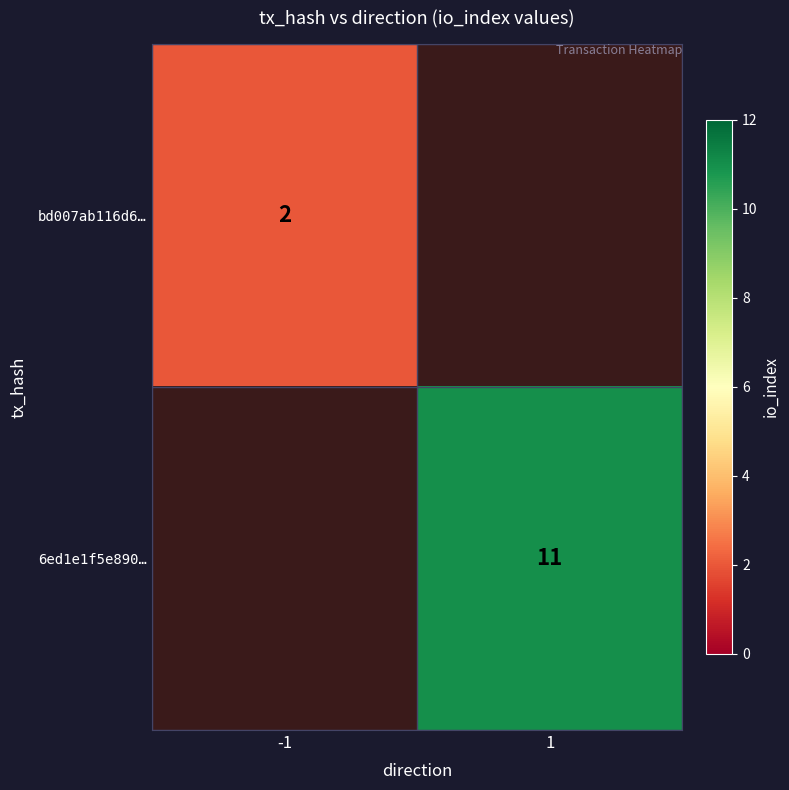

At how many categories does at least one series exceed 5?

1